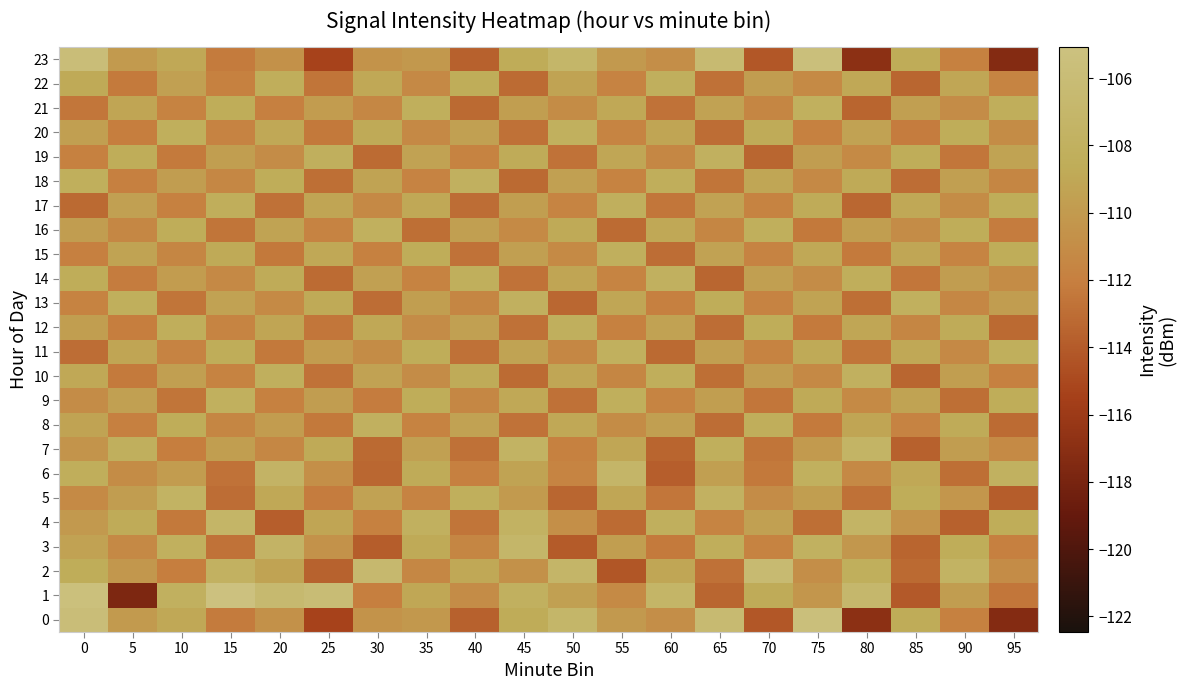

Reading left to right, what are all the values shown in this chart?

0: 0=-105.8	5=-110.0	10=-109.0	15=-112.3	20=-110.7	25=-115.4	30=-110.5	35=-110.2	40=-113.7	45=-108.7	50=-107.1	55=-110.1	60=-110.9	65=-106.4	70=-114.2	75=-105.5	80=-116.9	85=-108.6	90=-111.9	95=-117.3
1: 0=-105.4	5=-117.7	10=-108.0	15=-105.1	20=-106.6	25=-106.0	30=-112.0	35=-109.0	40=-111.0	45=-108.0	50=-109.5	55=-111.2	60=-107.3	65=-113.4	70=-108.7	75=-110.3	80=-106.9	85=-114.1	90=-109.8	95=-112.5
2: 0=-108.5	5=-110.2	10=-112.1	15=-107.8	20=-109.3	25=-113.6	30=-106.7	35=-111.4	40=-108.9	45=-110.7	50=-107.2	55=-114.3	60=-109.1	65=-112.8	70=-106.4	75=-110.9	80=-108.3	85=-113.2	90=-107.6	95=-111.0
3: 0=-109.4	5=-111.3	10=-108.1	15=-112.7	20=-107.5	25=-110.6	30=-113.9	35=-108.8	40=-111.5	45=-107.1	50=-114.0	55=-109.7	60=-112.3	65=-108.4	70=-111.8	75=-107.9	80=-110.2	85=-113.5	90=-108.6	95=-112.0
4: 0=-110.1	5=-108.7	10=-112.4	15=-107.3	20=-113.8	25=-109.2	30=-111.9	35=-108.0	40=-112.6	45=-107.7	50=-110.8	55=-113.1	60=-108.2	65=-111.6	70=-109.5	75=-112.9	80=-107.4	85=-110.5	90=-113.7	95=-108.5
5: 0=-111.2	5=-109.8	10=-107.6	15=-113.0	20=-108.9	25=-112.2	30=-109.4	35=-111.7	40=-108.3	45=-110.0	50=-113.4	55=-109.1	60=-112.5	65=-107.8	70=-111.0	75=-109.7	80=-112.8	85=-108.6	90=-110.3	95=-113.9
6: 0=-108.4	5=-111.1	10=-109.9	15=-112.7	20=-107.5	25=-110.8	30=-113.3	35=-108.7	40=-112.0	45=-109.3	50=-111.6	55=-107.2	60=-113.8	65=-109.6	70=-112.4	75=-108.1	80=-111.3	85=-109.0	90=-112.9	95=-107.9
7: 0=-110.5	5=-108.2	10=-112.1	15=-109.7	20=-111.4	25=-108.8	30=-113.2	35=-109.5	40=-112.8	45=-107.6	50=-111.9	55=-109.1	60=-113.5	65=-108.3	70=-112.6	75=-110.0	80=-107.4	85=-113.7	90=-109.8	95=-111.2
8: 0=-109.3	5=-112.0	10=-108.6	15=-111.5	20=-109.9	25=-112.4	30=-108.0	35=-111.8	40=-109.4	45=-112.7	50=-108.9	55=-111.1	60=-109.6	65=-113.0	70=-108.4	75=-112.3	80=-109.2	85=-111.7	90=-108.7	95=-113.1
9: 0=-111.0	5=-109.5	10=-112.6	15=-108.1	20=-111.9	25=-109.8	30=-112.2	35=-108.5	40=-111.4	45=-109.0	50=-112.8	55=-108.3	60=-111.6	65=-109.7	70=-112.5	75=-108.8	80=-111.2	85=-109.3	90=-112.9	95=-108.6
10: 0=-108.9	5=-112.3	10=-109.6	15=-111.8	20=-108.2	25=-112.7	30=-109.4	35=-111.0	40=-108.7	45=-113.1	50=-109.1	55=-111.5	60=-108.4	65=-112.9	70=-109.8	75=-111.3	80=-108.0	85=-113.4	90=-109.7	95=-111.9
11: 0=-113.0	5=-109.2	10=-111.7	15=-108.5	20=-112.4	25=-109.9	30=-111.1	35=-108.6	40=-112.8	45=-109.3	50=-111.4	55=-108.1	60=-113.2	65=-109.6	70=-111.8	75=-108.8	80=-112.6	85=-109.0	90=-111.3	95=-108.3
12: 0=-109.7	5=-112.1	10=-108.4	15=-111.6	20=-109.2	25=-112.5	30=-108.9	35=-111.0	40=-109.5	45=-112.8	50=-108.2	55=-111.9	60=-109.4	65=-113.0	70=-108.6	75=-112.3	80=-109.1	85=-111.5	90=-108.7	95=-113.2
13: 0=-111.8	5=-108.3	10=-112.6	15=-109.4	20=-111.2	25=-108.8	30=-113.0	35=-109.7	40=-111.5	45=-108.0	50=-113.3	55=-109.1	60=-112.0	65=-108.5	70=-111.7	75=-109.3	80=-112.9	85=-108.1	90=-111.4	95=-109.8
14: 0=-108.6	5=-112.2	10=-109.9	15=-111.3	20=-108.7	25=-113.1	30=-109.5	35=-111.8	40=-108.3	45=-112.7	50=-109.2	55=-111.6	60=-108.0	65=-113.4	70=-109.6	75=-111.0	80=-108.4	85=-112.5	90=-109.8	95=-111.1
15: 0=-112.0	5=-109.3	10=-111.5	15=-108.8	20=-112.4	25=-109.0	30=-111.9	35=-108.5	40=-112.7	45=-109.6	50=-111.2	55=-108.2	60=-113.0	65=-109.4	70=-111.7	75=-108.9	80=-112.3	85=-109.1	90=-111.6	95=-108.6
16: 0=-109.8	5=-111.4	10=-108.5	15=-112.6	20=-109.3	25=-111.7	30=-108.1	35=-112.9	40=-109.6	45=-111.2	50=-108.8	55=-113.1	60=-109.0	65=-111.5	70=-108.3	75=-112.4	80=-109.7	85=-111.0	90=-108.6	95=-112.2
17: 0=-113.2	5=-109.5	10=-111.9	15=-108.4	20=-112.8	25=-109.2	30=-111.3	35=-108.9	40=-113.0	45=-109.7	50=-111.6	55=-108.2	60=-112.5	65=-109.4	70=-111.8	75=-108.7	80=-113.3	85=-109.0	90=-111.1	95=-108.5
18: 0=-108.3	5=-112.0	10=-109.8	15=-111.4	20=-108.6	25=-112.9	30=-109.3	35=-111.7	40=-108.0	45=-113.2	50=-109.5	55=-111.8	60=-108.4	65=-112.6	70=-109.1	75=-111.3	80=-108.8	85=-113.0	90=-109.6	95=-111.5
19: 0=-111.9	5=-108.5	10=-112.3	15=-109.7	20=-111.0	25=-108.2	30=-113.1	35=-109.4	40=-111.8	45=-108.7	50=-112.7	55=-109.1	60=-111.4	65=-108.0	70=-113.4	75=-109.8	80=-111.2	85=-108.6	90=-112.5	95=-109.3
20: 0=-109.6	5=-112.1	10=-108.3	15=-111.7	20=-109.0	25=-112.4	30=-108.8	35=-111.3	40=-109.5	45=-112.8	50=-108.1	55=-111.6	60=-109.2	65=-113.0	70=-108.7	75=-111.9	80=-109.4	85=-112.2	90=-108.5	95=-111.1
21: 0=-112.5	5=-109.2	10=-111.8	15=-108.6	20=-112.0	25=-109.9	30=-111.4	35=-108.3	40=-113.2	45=-109.7	50=-111.1	55=-108.9	60=-112.7	65=-109.4	70=-111.5	75=-108.1	80=-113.5	85=-109.6	90=-111.0	95=-108.4
22: 0=-108.8	5=-112.3	10=-109.5	15=-111.9	20=-108.4	25=-112.6	30=-109.0	35=-111.3	40=-108.6	45=-113.1	50=-109.3	55=-111.7	60=-108.2	65=-112.8	70=-109.8	75=-111.2	80=-108.9	85=-113.4	90=-109.1	95=-111.6
23: 0=-105.8	5=-110.0	10=-109.0	15=-112.3	20=-110.7	25=-115.4	30=-110.5	35=-110.2	40=-113.7	45=-108.7	50=-107.1	55=-110.1	60=-110.9	65=-106.4	70=-114.2	75=-105.5	80=-116.9	85=-108.6	90=-111.9	95=-117.3